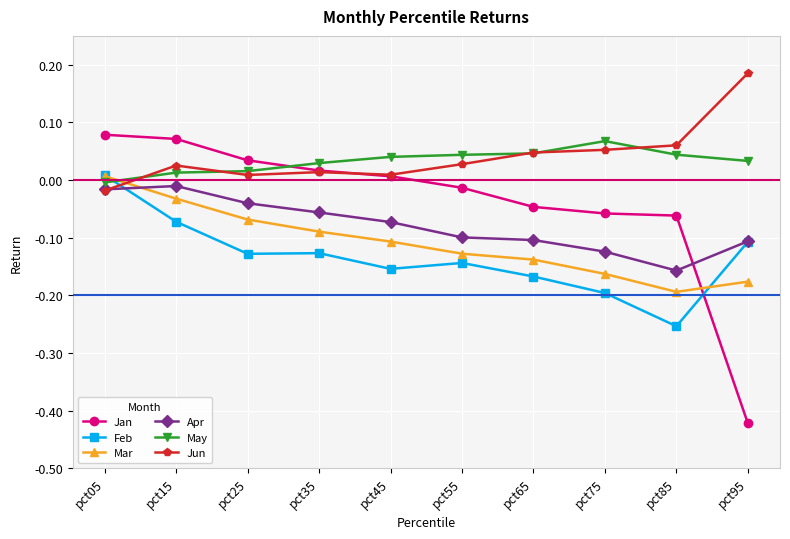

Which label corresponds to the largest value in the chart?

pct95